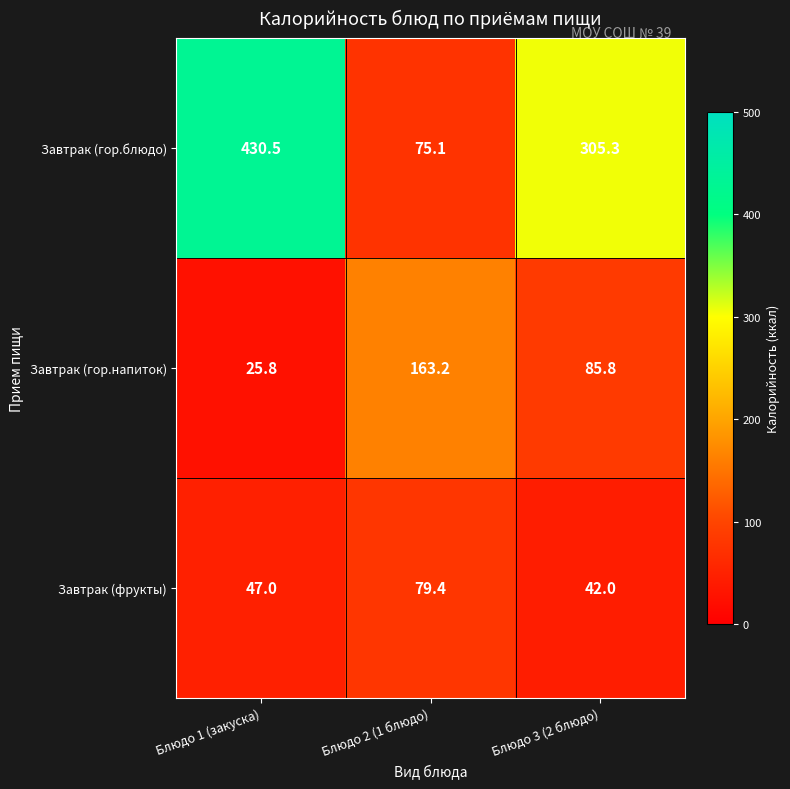

Count the number of categories in the chart.

3